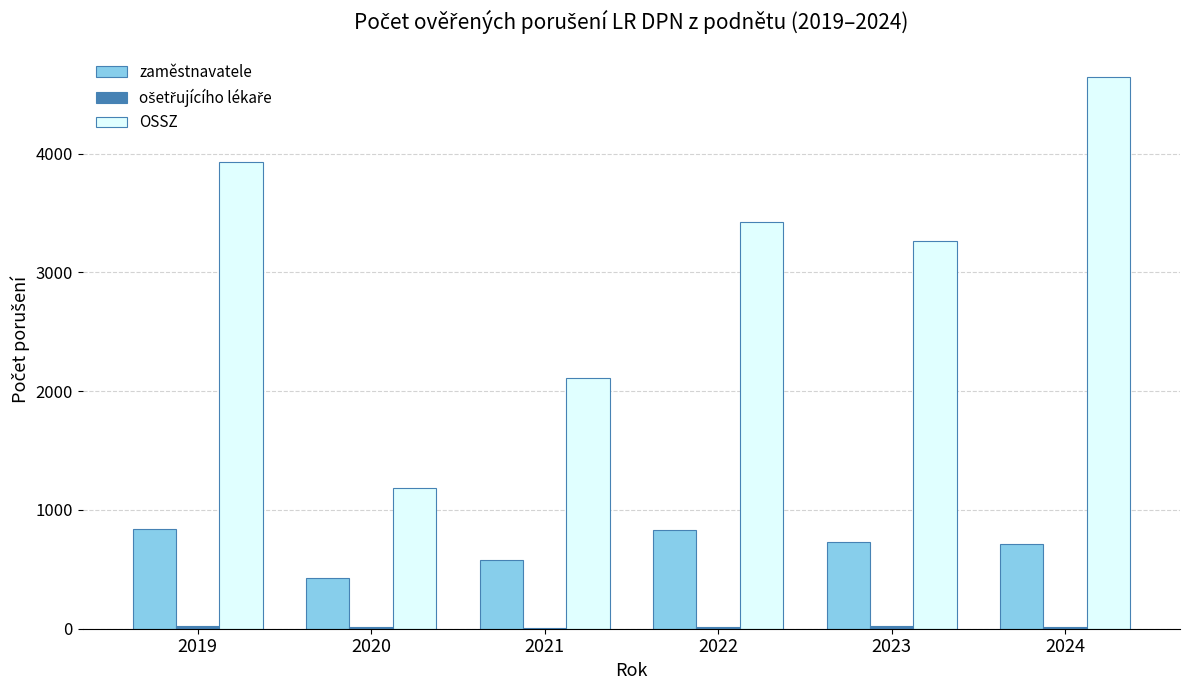

Where is zaměstnavatele nearest to the value 634?

2021